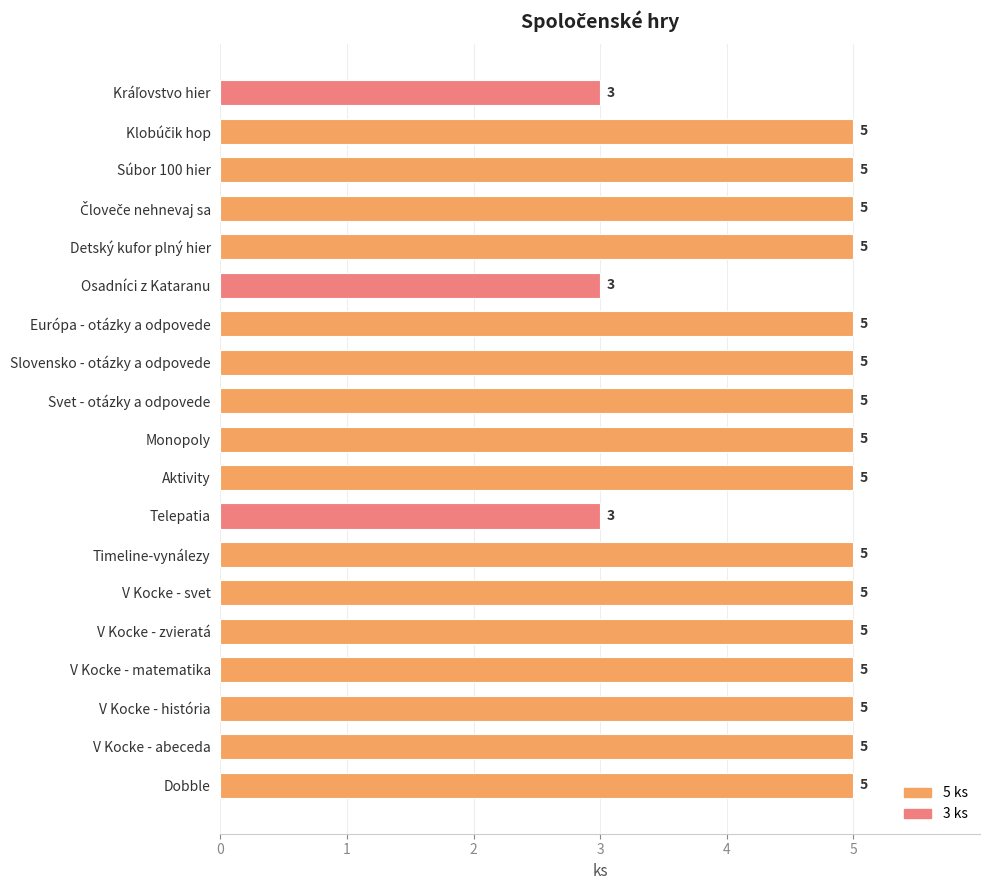

How many categories are shown in the chart?

19